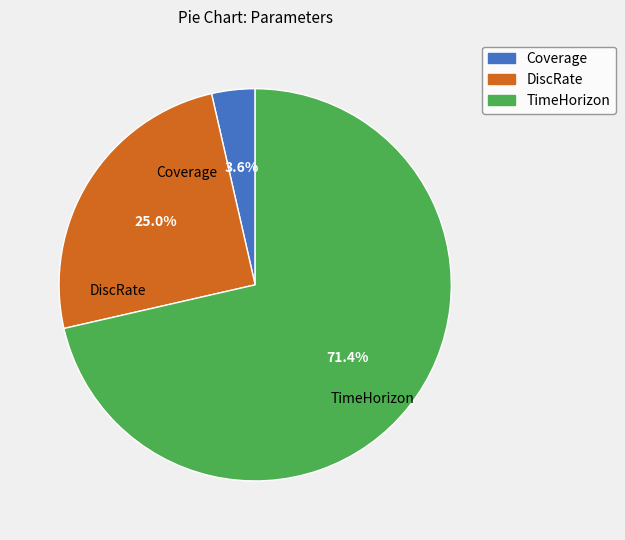

How many segments does this pie chart have?

3